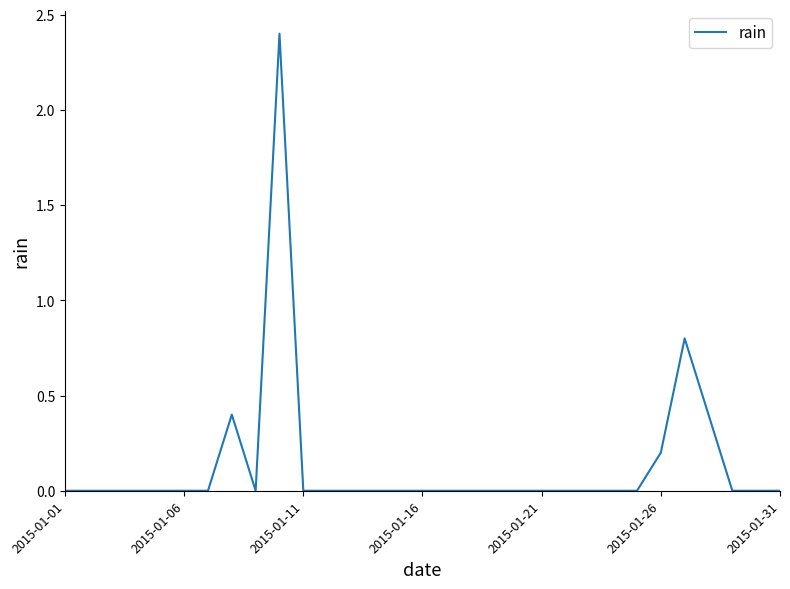

What is the greatest value displayed?

2.4